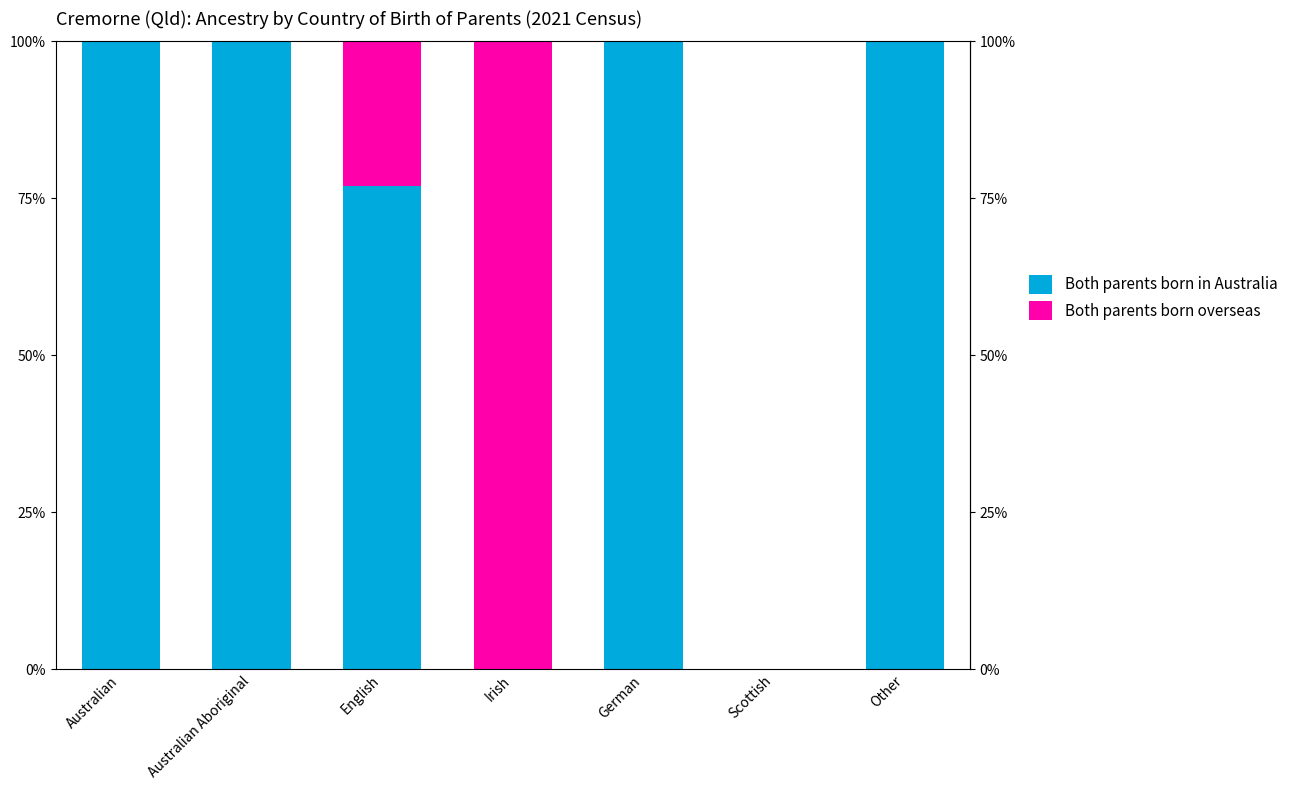

Count the number of data series in this chart.

2